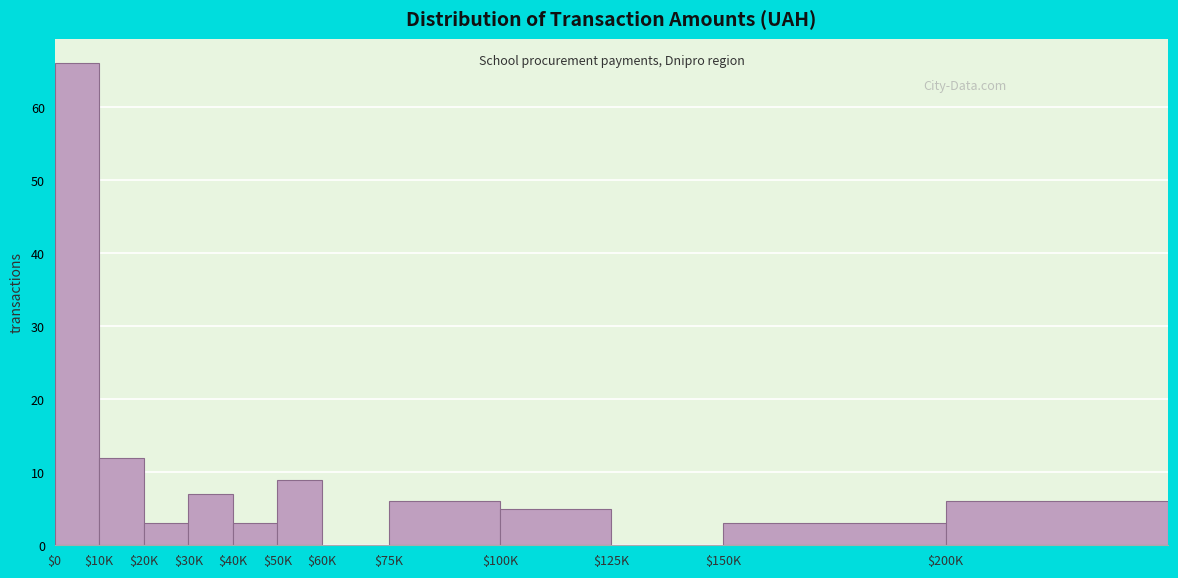

Which label corresponds to the largest value in the chart?

$0